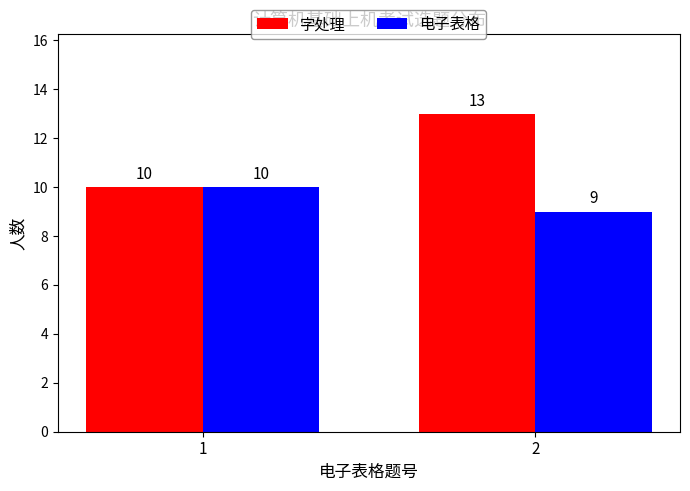

Reading left to right, extract all data points from this chart.

字处理: 1=10	2=13
电子表格: 1=10	2=9